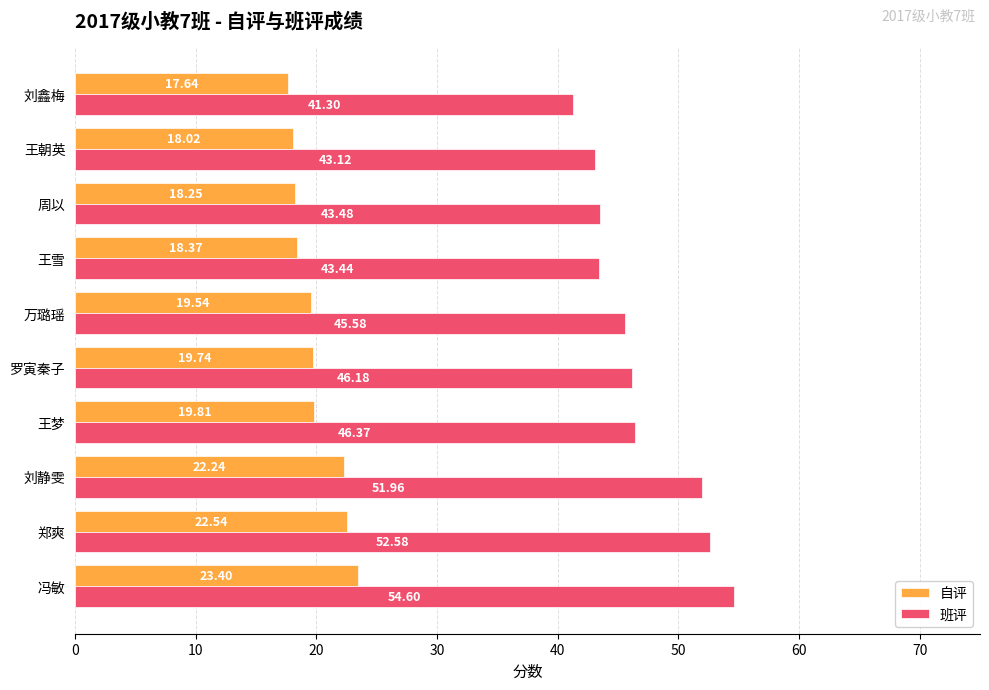

What is the difference between the highest and lowest values at 郑爽?

30.0